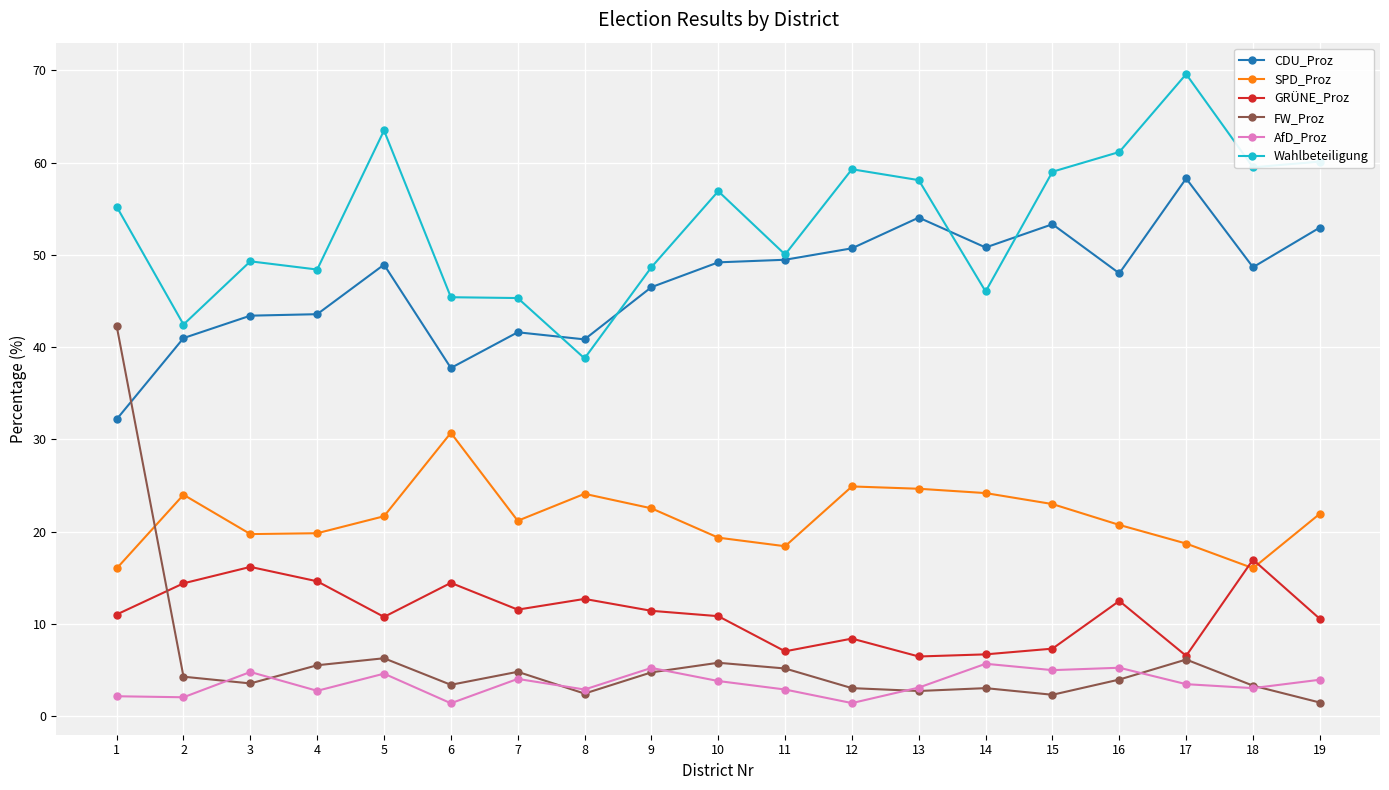

What is the total value across all series at 7?

128.6